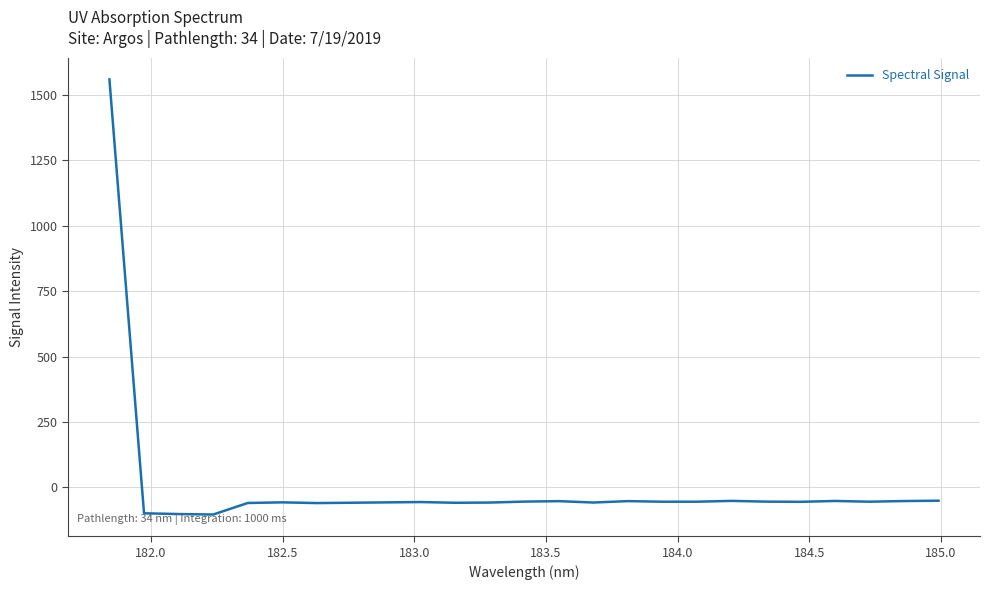

What is the smallest value displayed?

-103.4